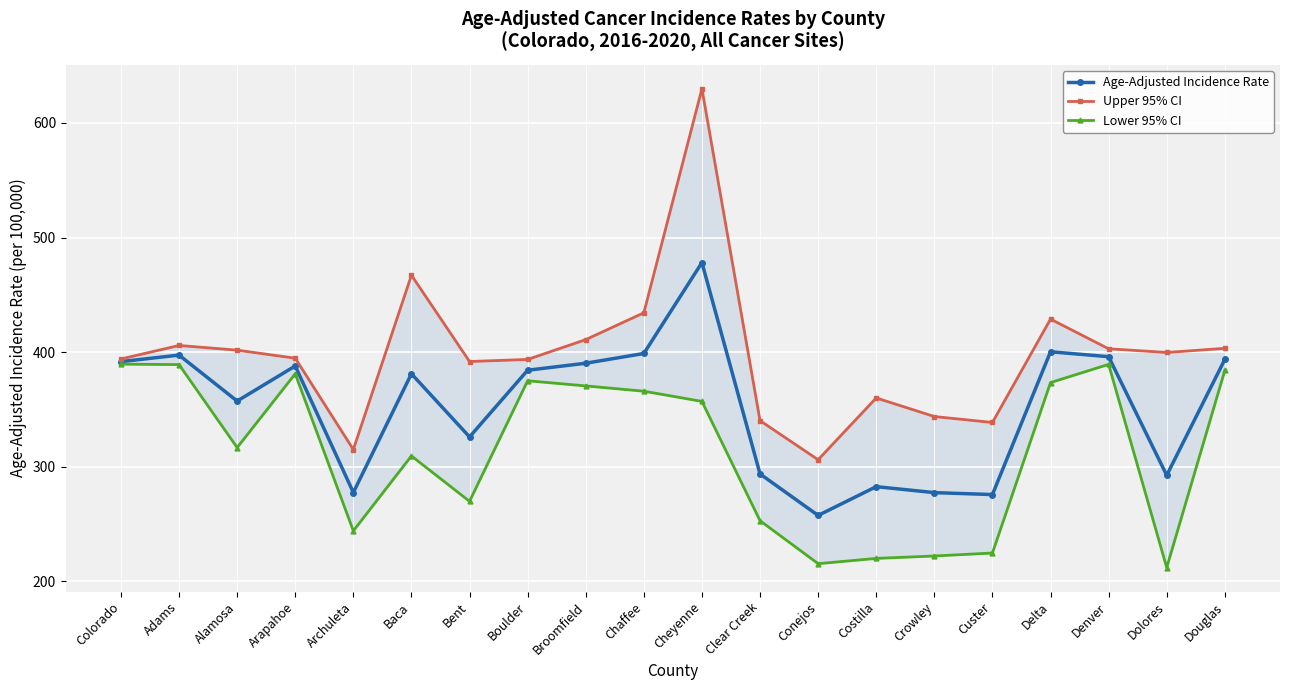

What is the approximate value of Age-Adjusted Incidence Rate at Custer?

275.7